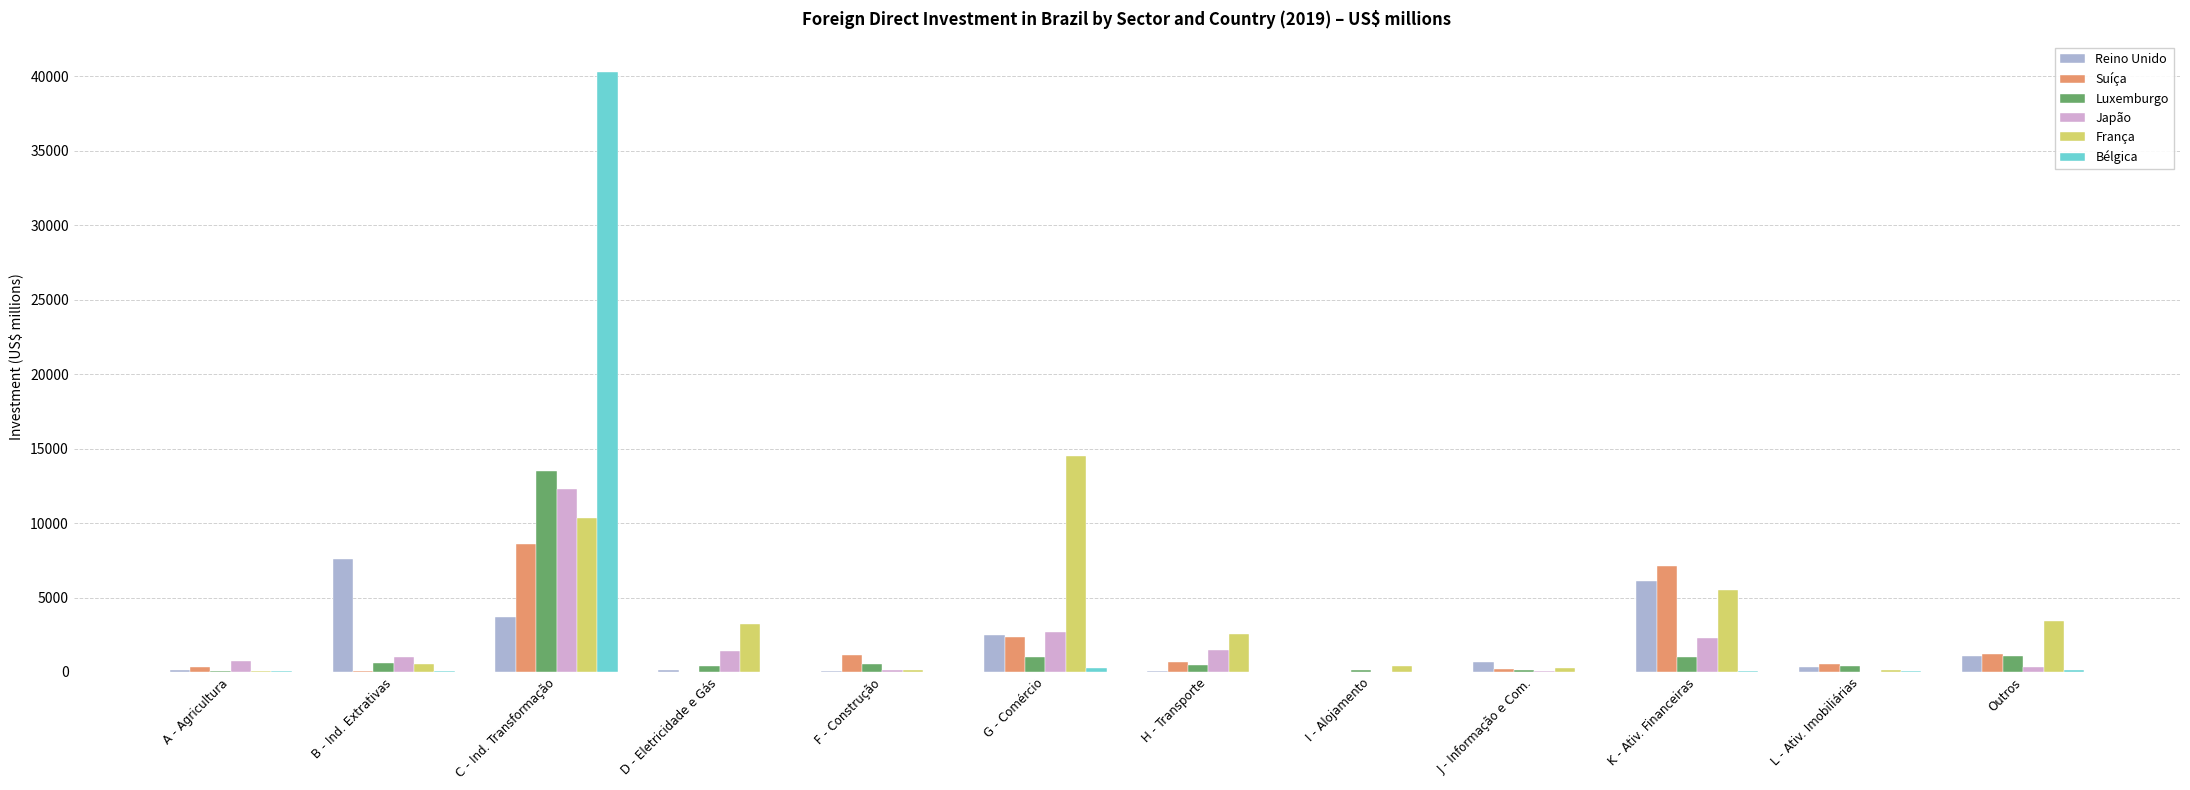

Is it true that Suíça equals 7129.0 at K - Ativ. Financeiras?

True